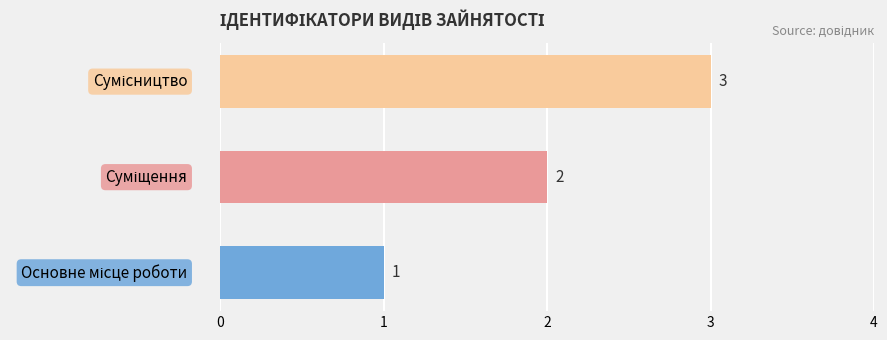

How many values are between 1 and 3?

3